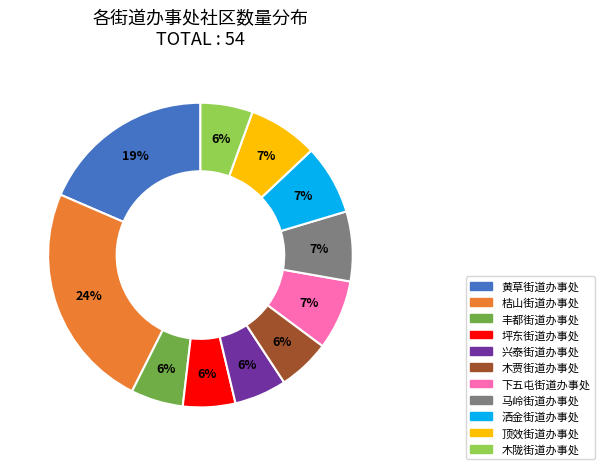

Is the sum of 木陇街道办事处 and 兴泰街道办事处 greater than half?

No